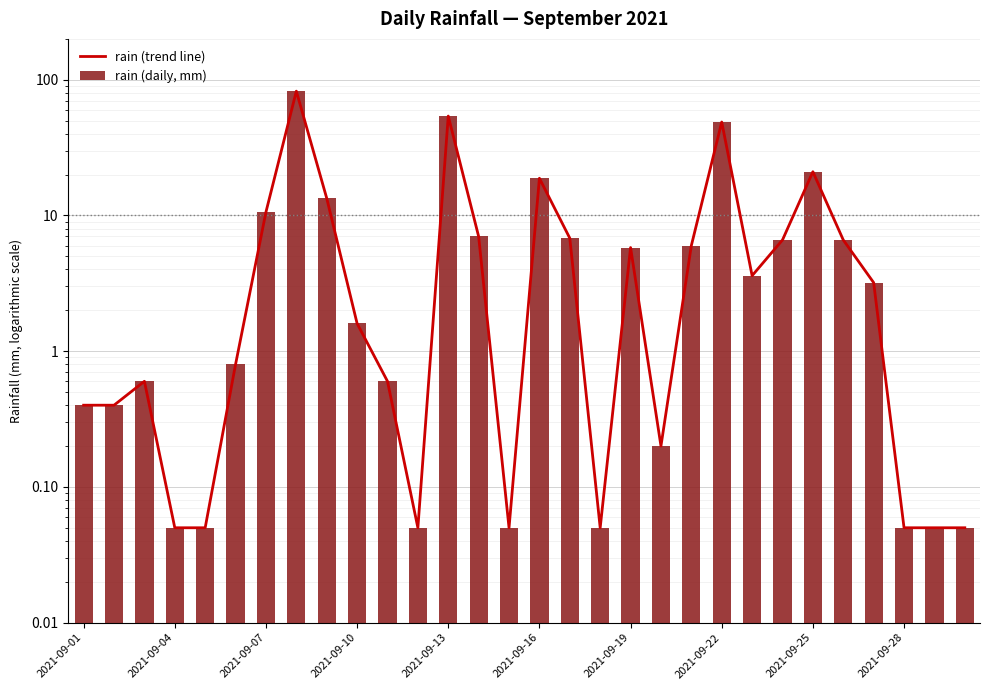

At 29, list the series in order from largest to smallest.

rain (trend line), rain (daily, mm)